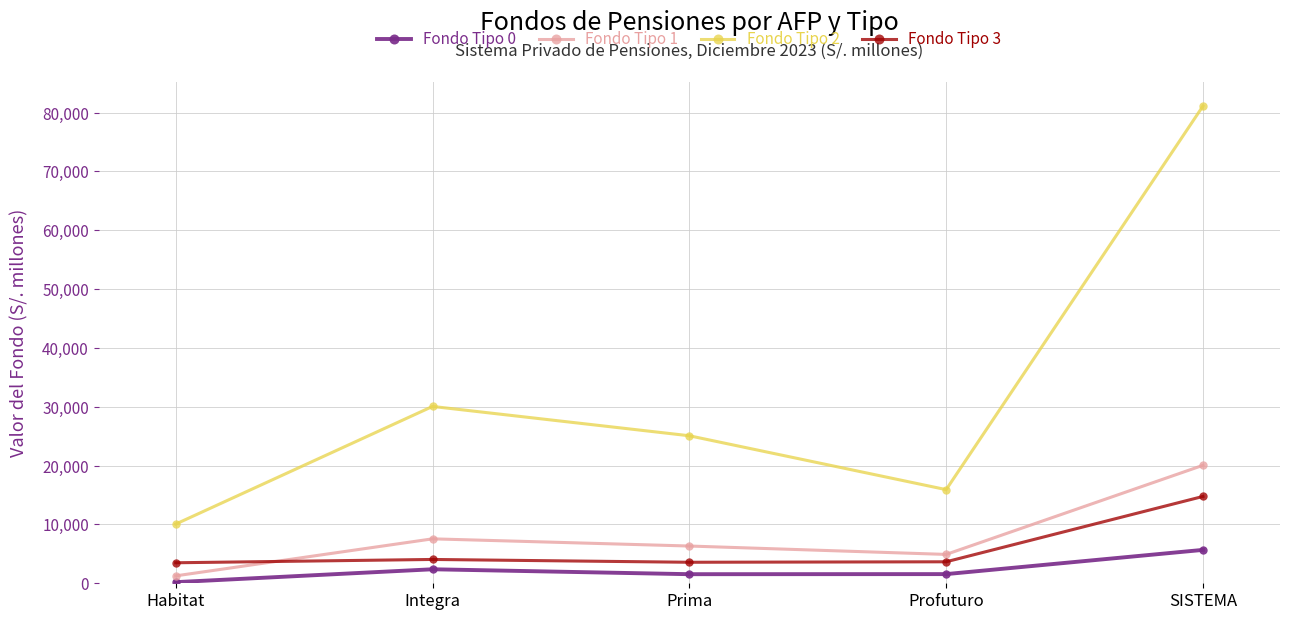

How many data points does each series have?

5